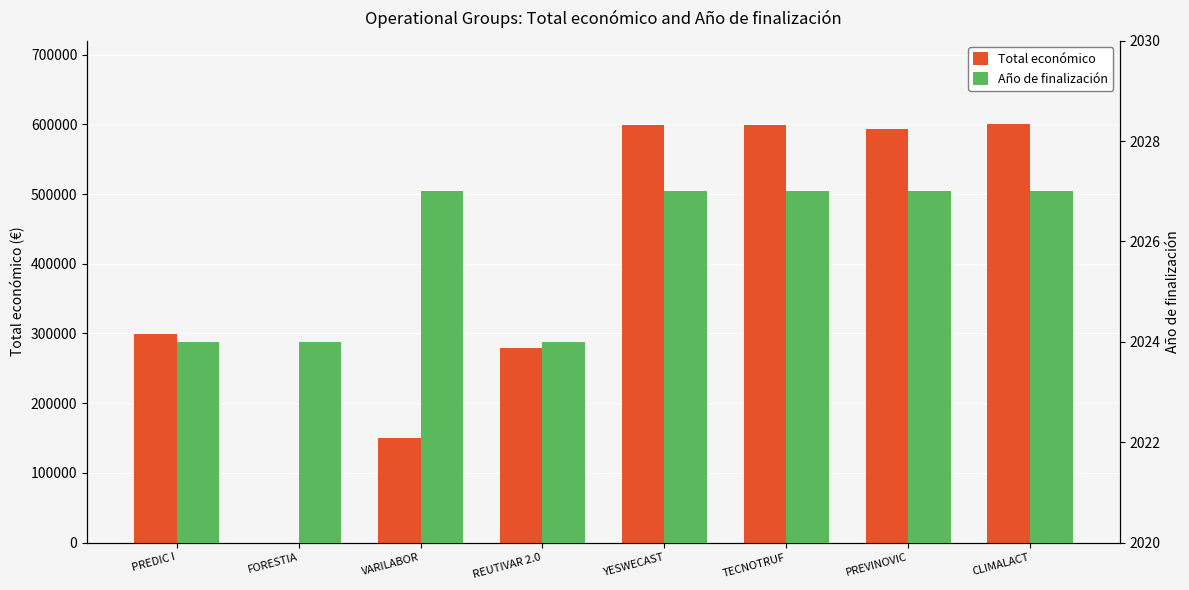

Reading left to right, extract all data points from this chart.

Total económico: 299565	0	150000	279710	599792	599131	593715	600000
Año de finalización: 2024	2024	2027	2024	2027	2027	2027	2027